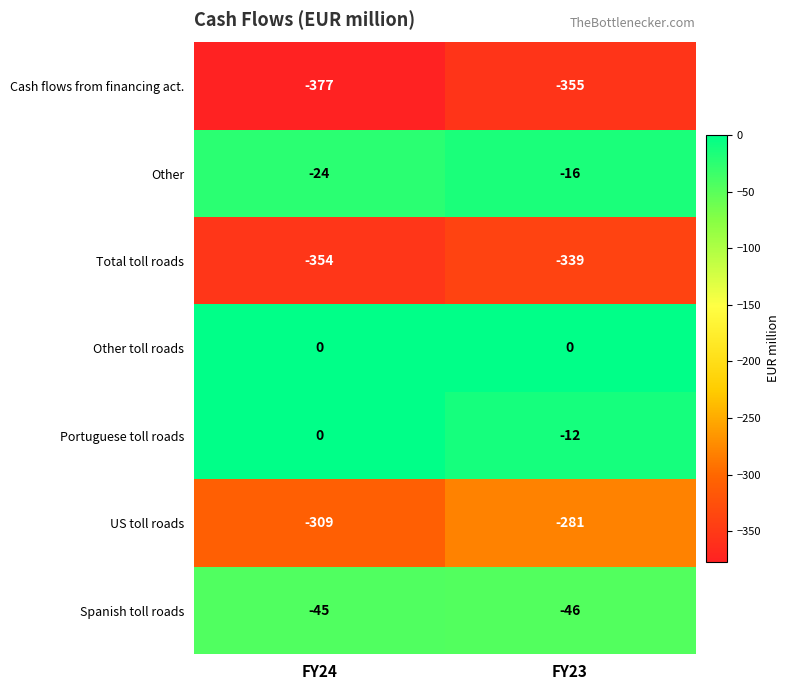

How many series are shown in this chart?

7